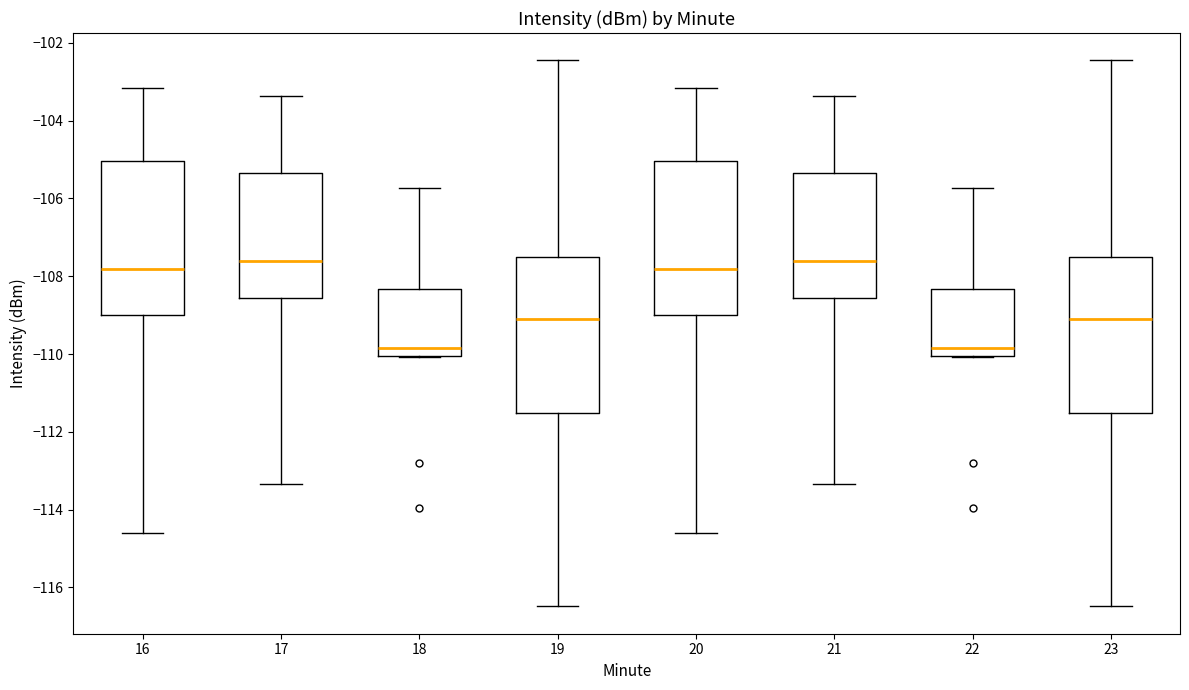

Reading left to right, transcribe this box plot: for each box, give where its median line is, the range the box spans, and where its two whiskers end, as read against the y-axis. The values are not printed on the chart, so give them approximately, as read against the axis.

16: median -107.8, box -109.0 to -105.0, whiskers -114.6 to -103.2
17: median -107.6, box -108.6 to -105.4, whiskers -113.4 to -103.4
18: median -109.8, box -110.0 to -108.4, whiskers -110.0 to -105.8
19: median -109.2, box -111.6 to -107.6, whiskers -116.4 to -102.4
20: median -107.8, box -109.0 to -105.0, whiskers -114.6 to -103.2
21: median -107.6, box -108.6 to -105.4, whiskers -113.4 to -103.4
22: median -109.8, box -110.0 to -108.4, whiskers -110.0 to -105.8
23: median -109.2, box -111.6 to -107.6, whiskers -116.4 to -102.4